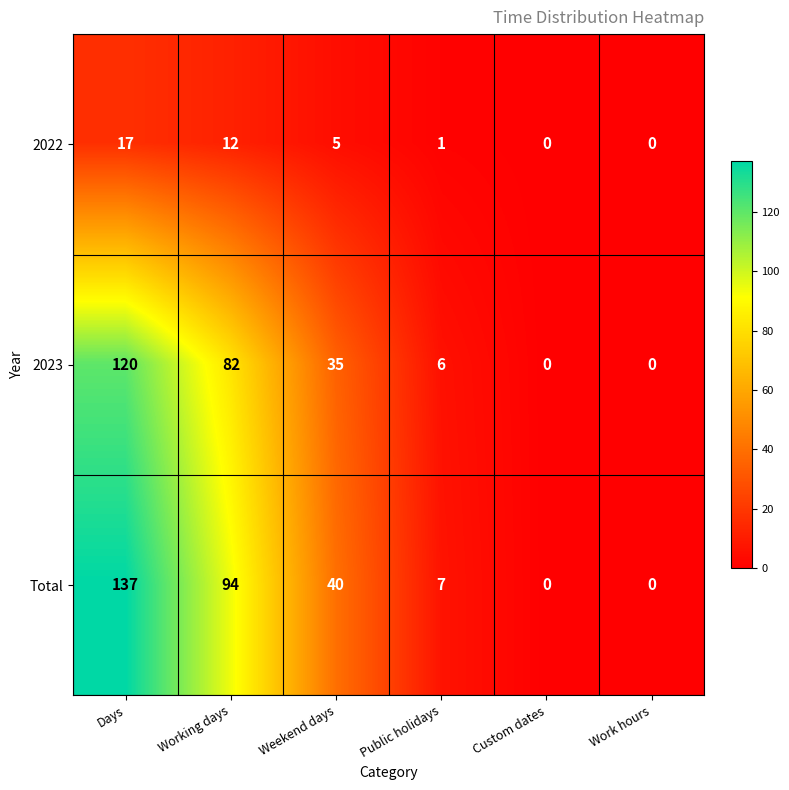

How many values in Total are above zero?

4